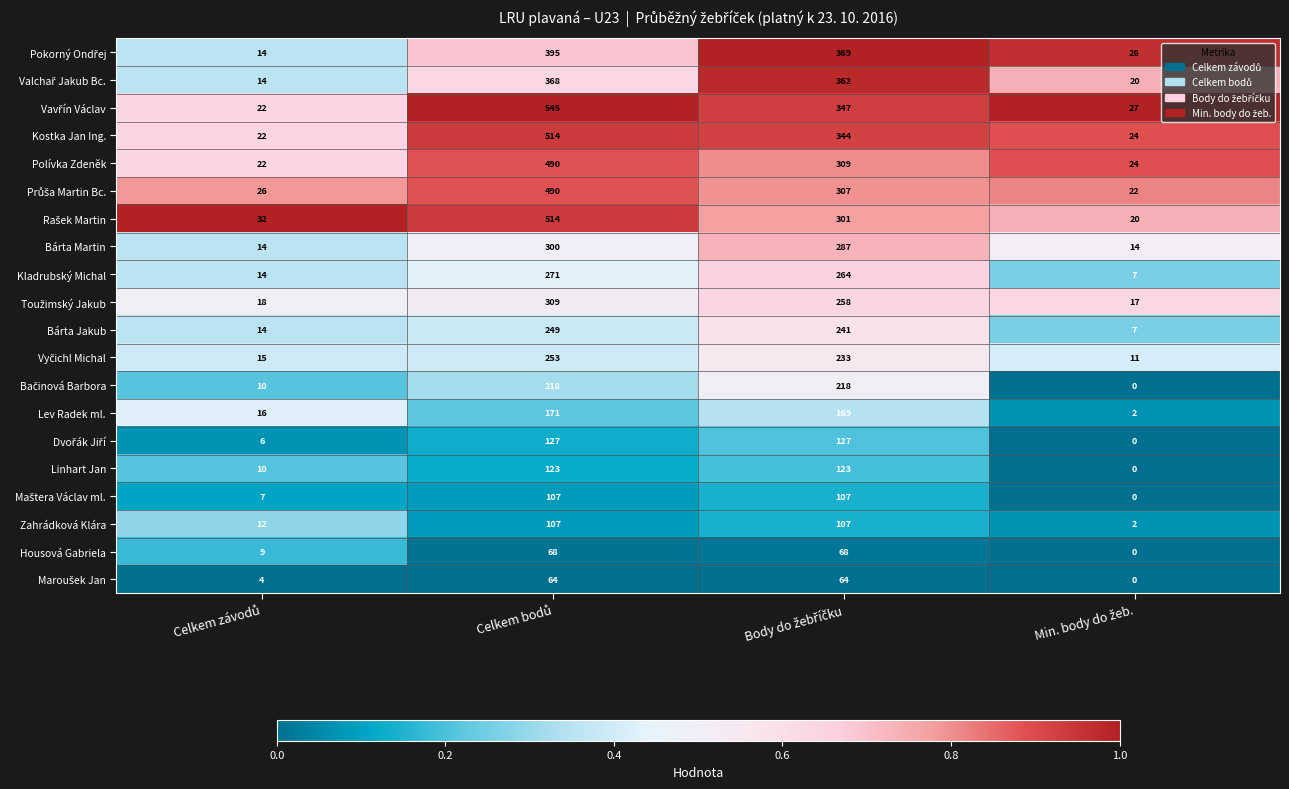

What is the maximum value for Polívka Zdeněk?

490